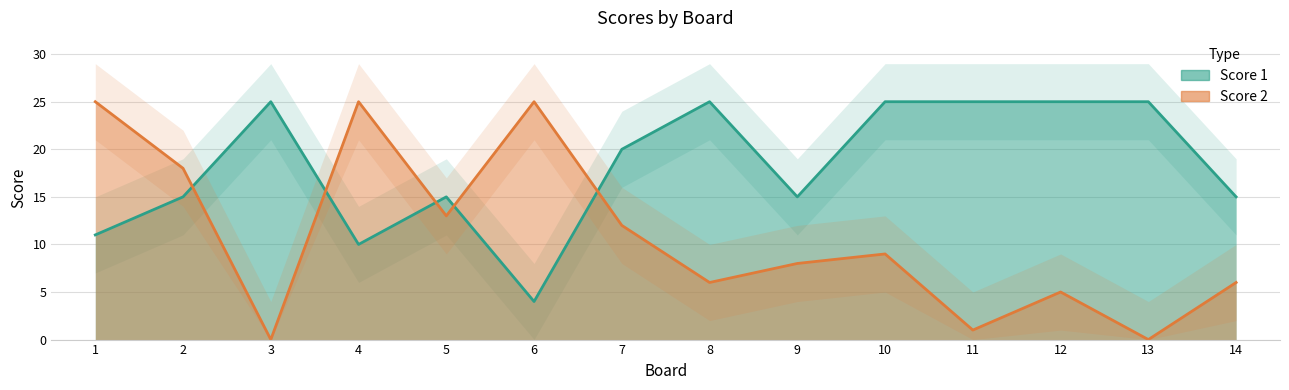

List the labels in order of Score 2 value, largest first.

1, 4, 6, 2, 5, 7, 10, 9, 8, 14, 12, 11, 3, 13